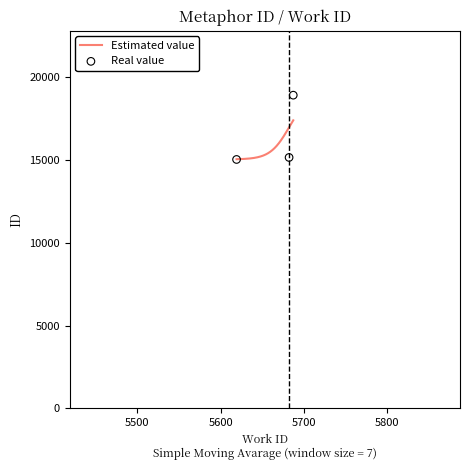

What is the change in value from 5619 to 5687?

+3882